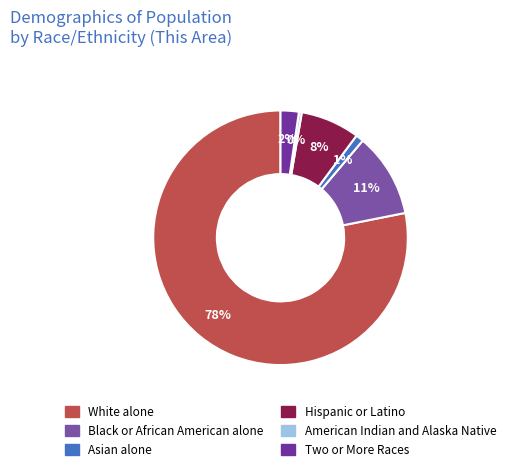

Do White alone and Black or African American alone together represent more than half of the pie?

Yes